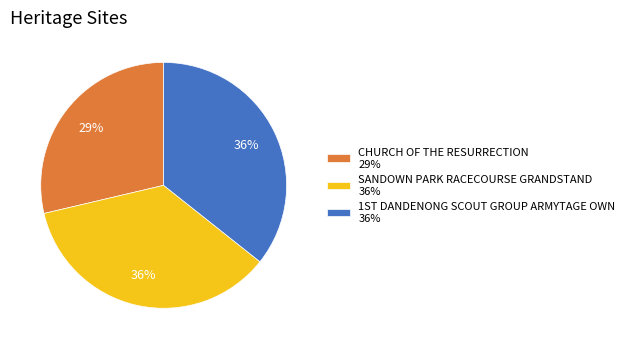

Combined, do SANDOWN PARK RACECOURSE GRANDSTAND and CHURCH OF THE RESURRECTION account for over 50%?

Yes